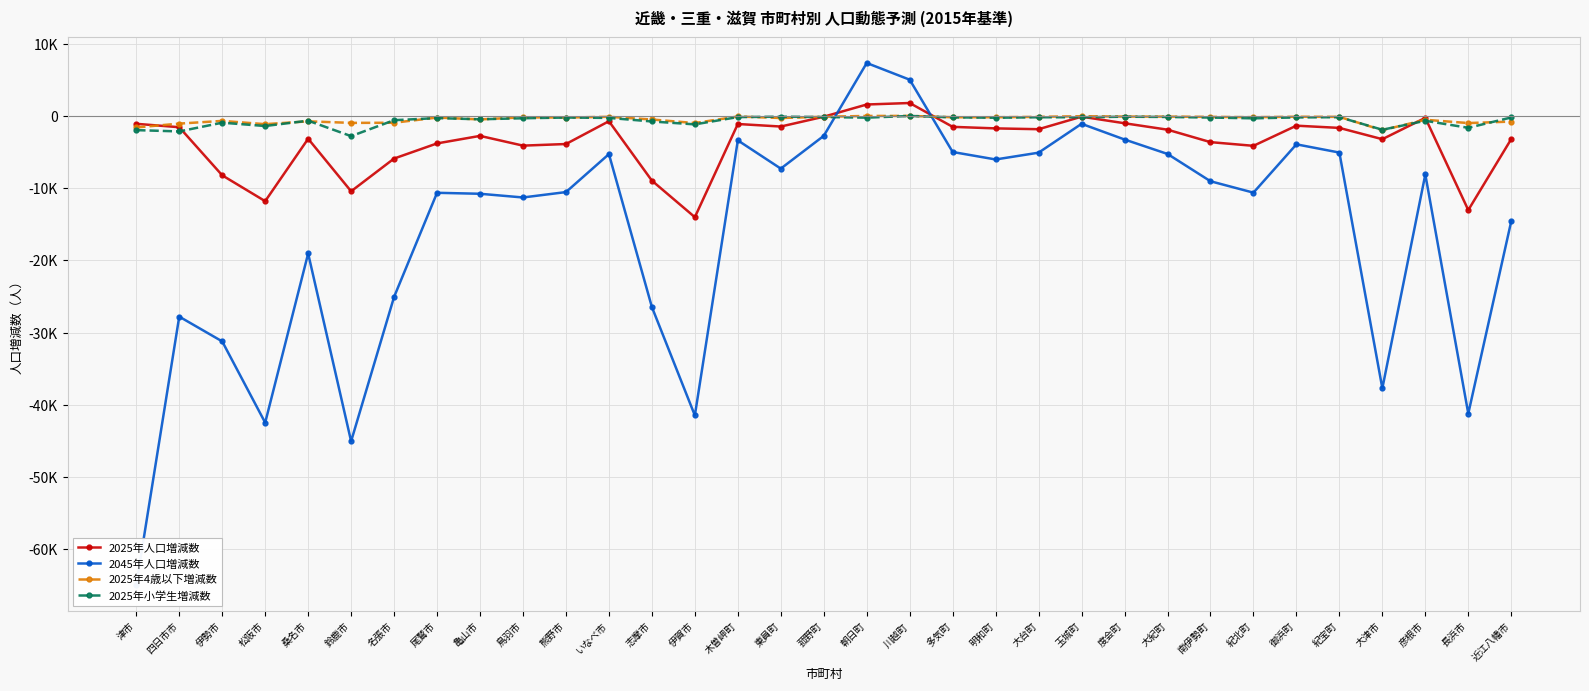

At which label does 2025年人口増減数 reach its minimum?

伊賀市